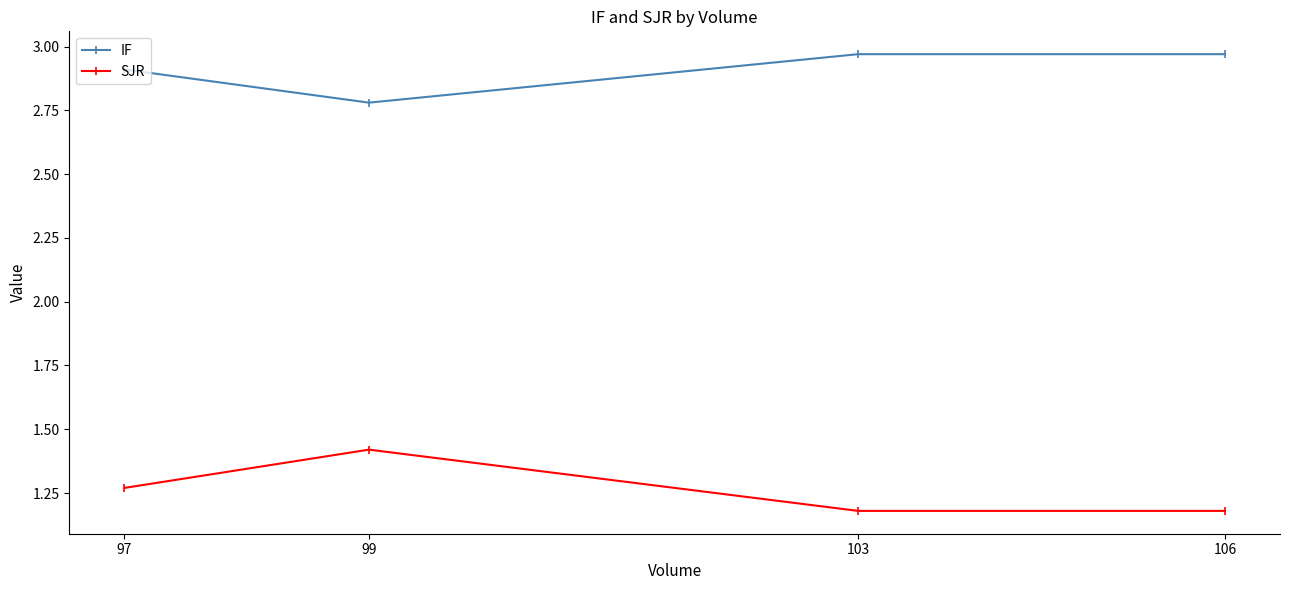

True or false: SJR and IF cross at least once.

False